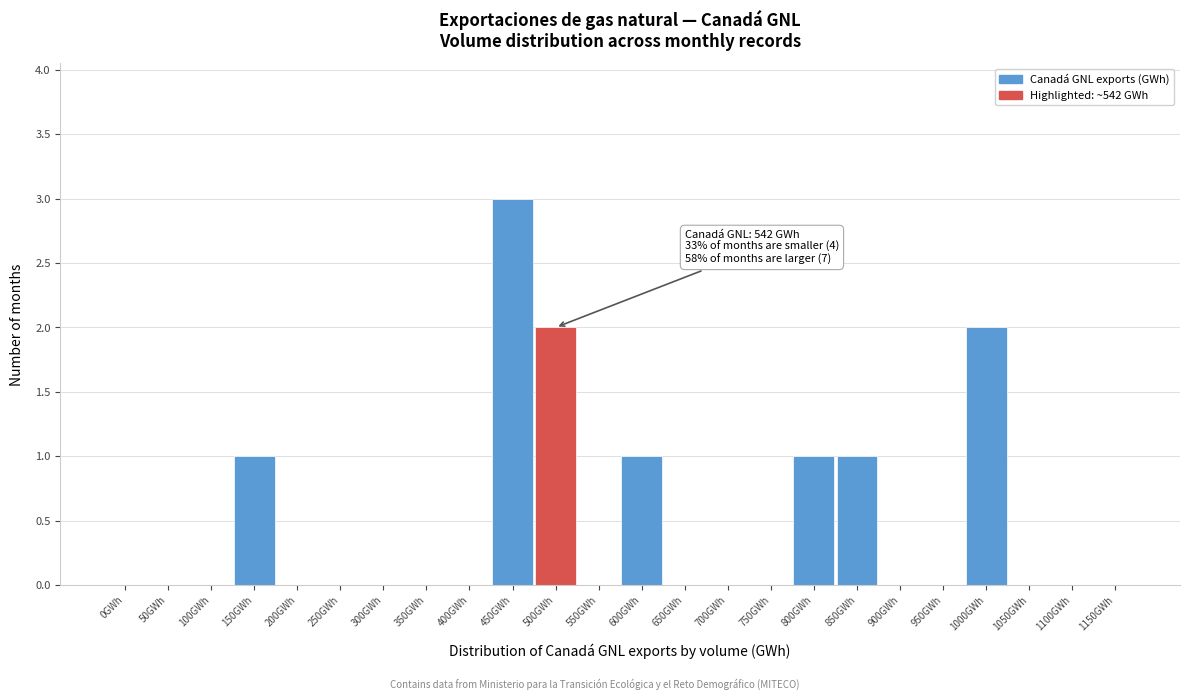

Reading left to right, list all the values displayed in this chart.

0GWh=0	50GWh=0	100GWh=0	150GWh=1	200GWh=0	250GWh=0	300GWh=0	350GWh=0	400GWh=0	450GWh=3	500GWh=2	550GWh=0	600GWh=1	650GWh=0	700GWh=0	750GWh=0	800GWh=1	850GWh=1	900GWh=0	950GWh=0	1000GWh=2	1050GWh=0	1100GWh=0	1150GWh=0